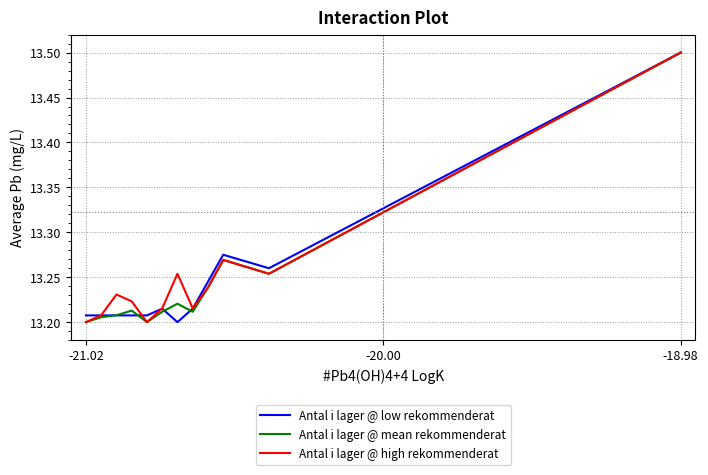

What is the maximum value for Antal i lager @ high rekommenderat?

13.5